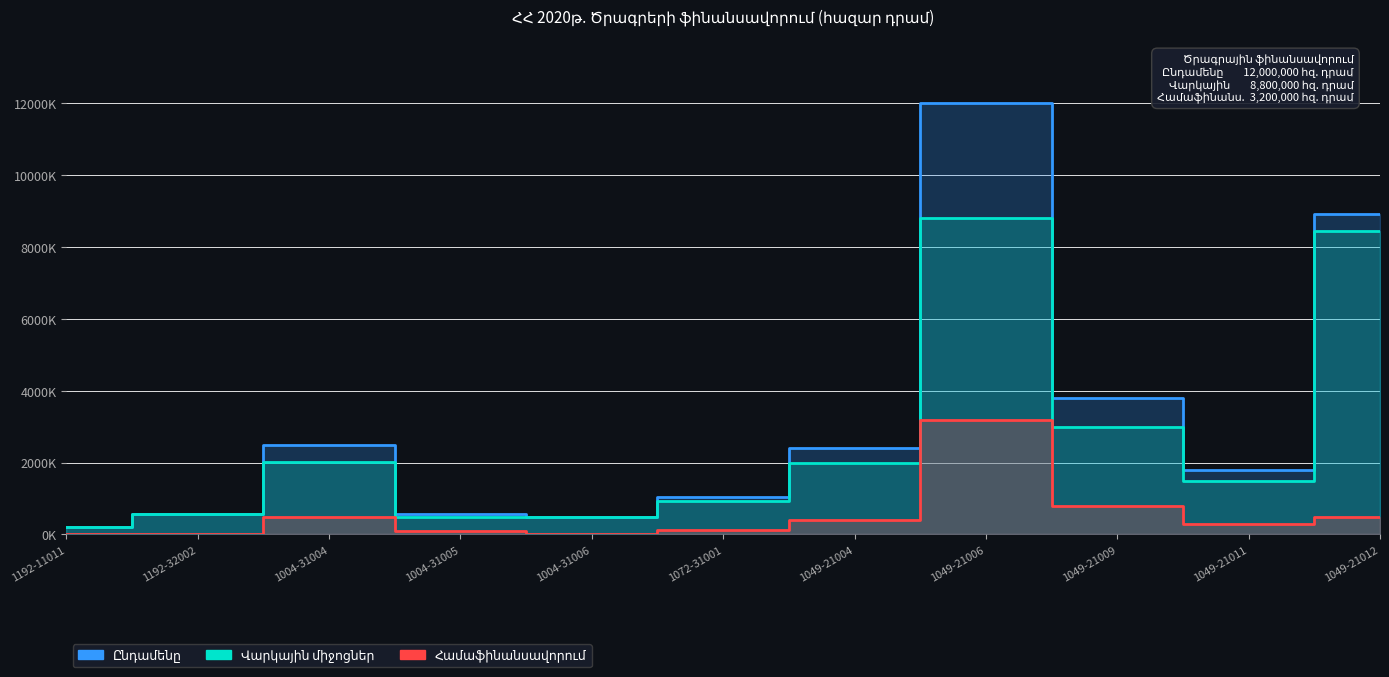

At which category does Համաֆինանսավորում reach its first local peak?

1004-31004